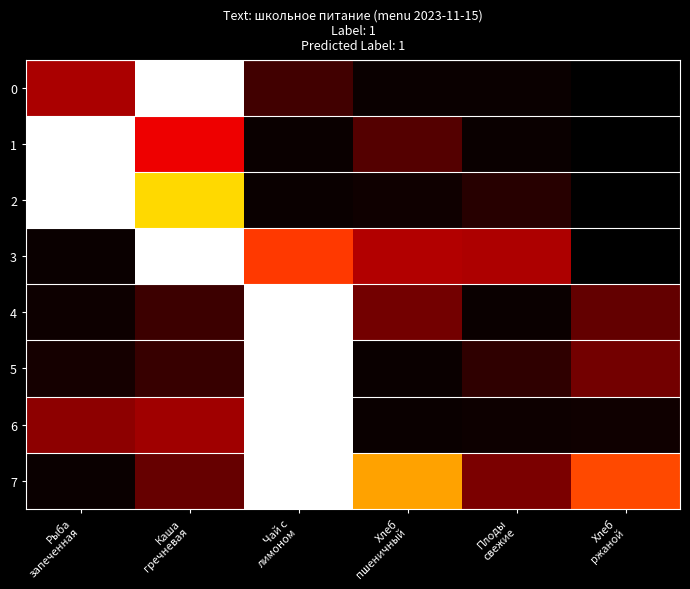

List the labels in order of 6 value, largest first.

Чай с лимоном, Каша гречневая, Рыба запеченная, Хлеб ржаной, Плоды свежие, Хлеб пшеничный